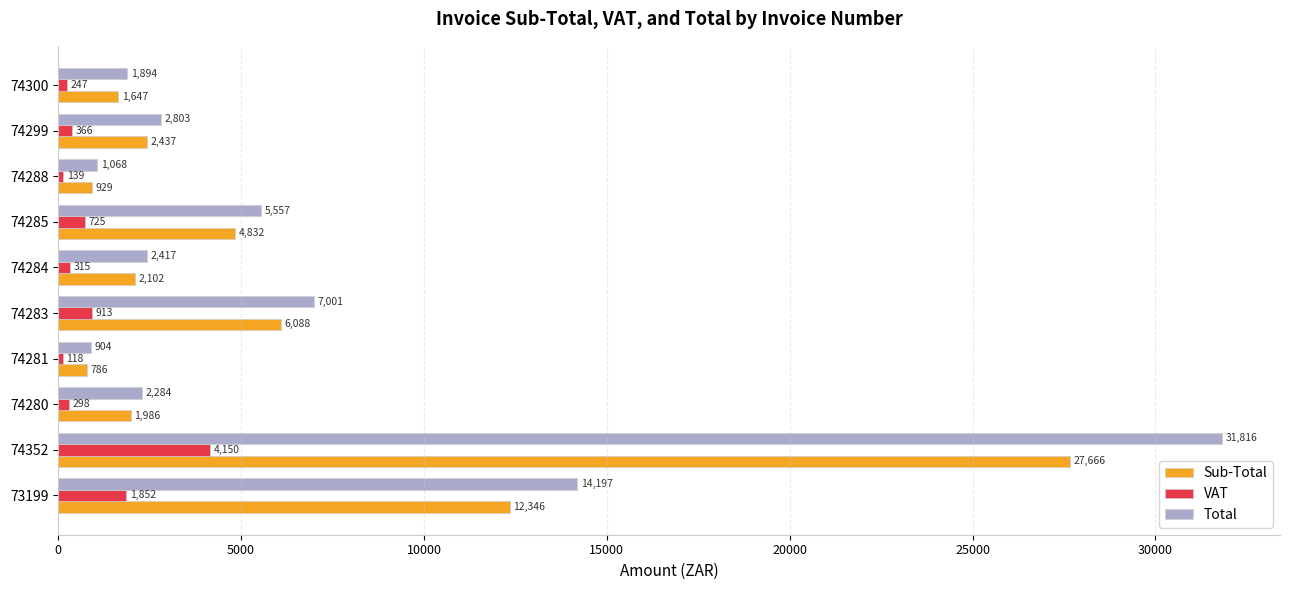

Which series has the largest total across all categories?

Total